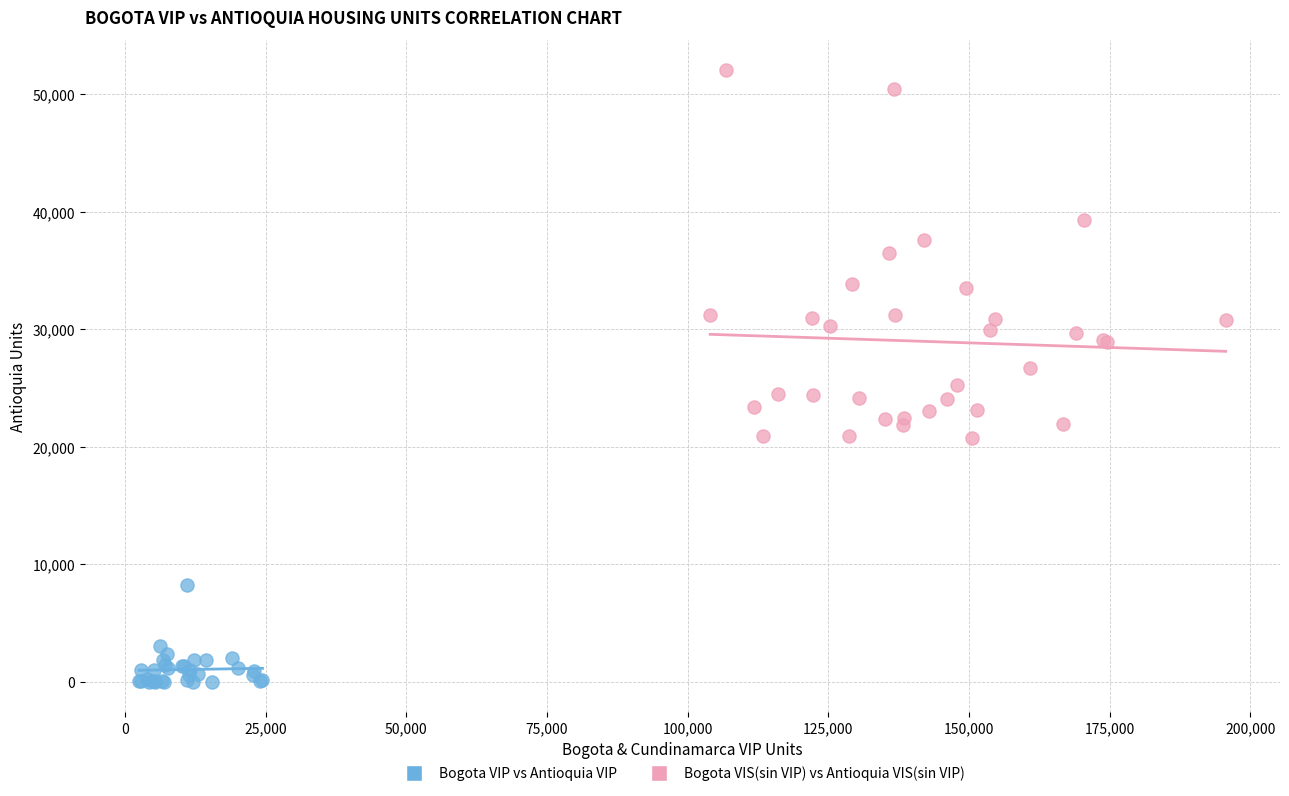

Which series reaches the maximum Y coordinate?

Bogota VIS(sin VIP) vs Antioquia VIS(sin VIP)